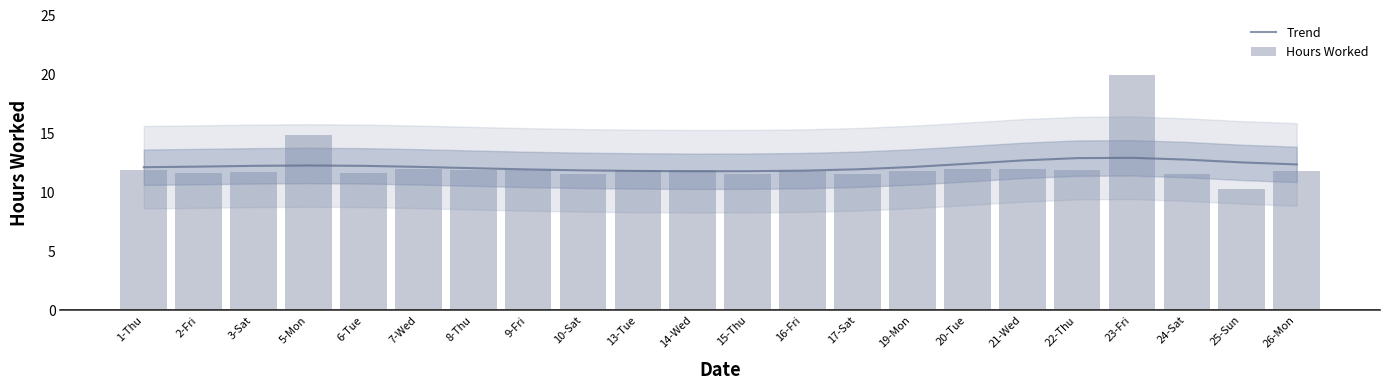

Is it true that Trend equals 7.2 at 15-Thu?

False